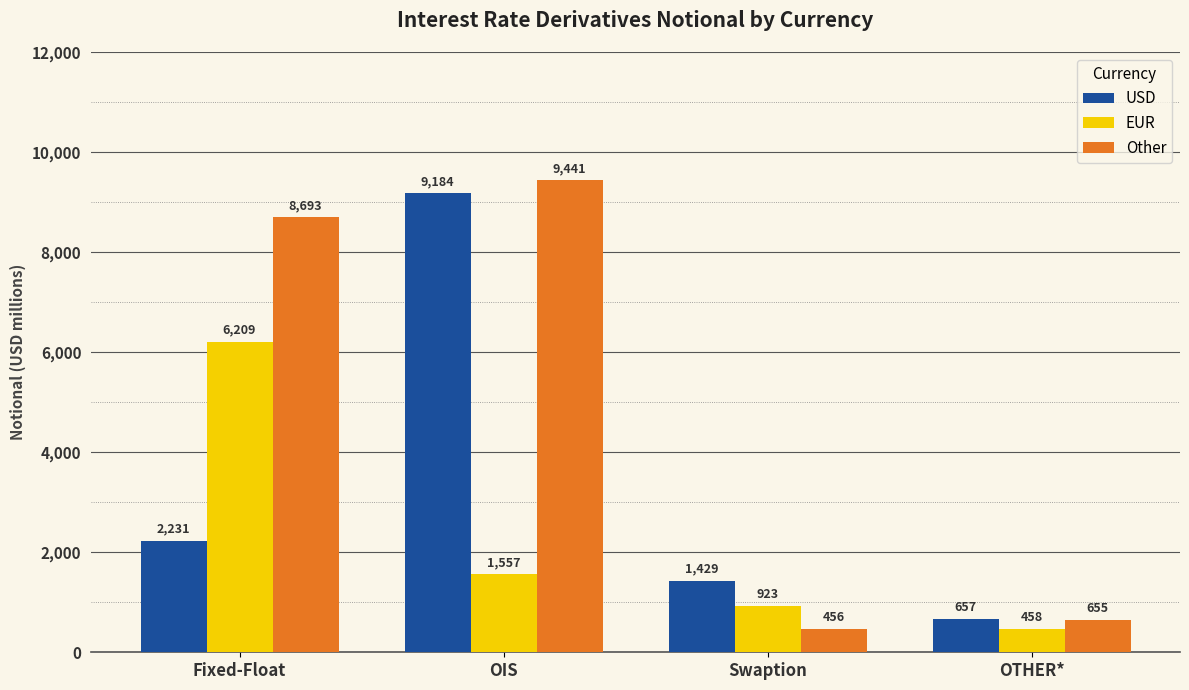

What is the maximum value shown in the chart?

9441